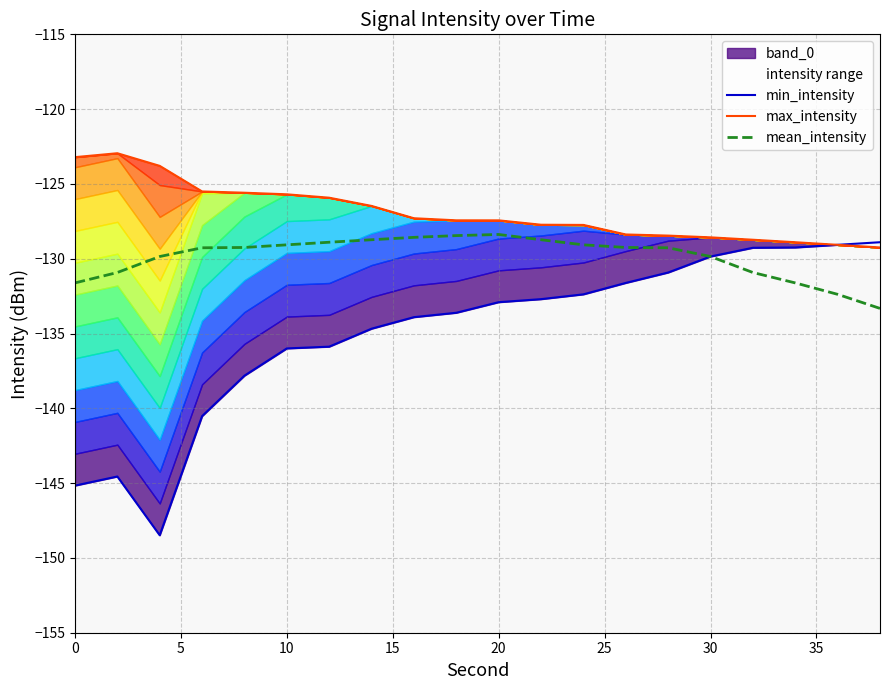

What are all the series names shown in the legend?

min_intensity, max_intensity, mean_intensity